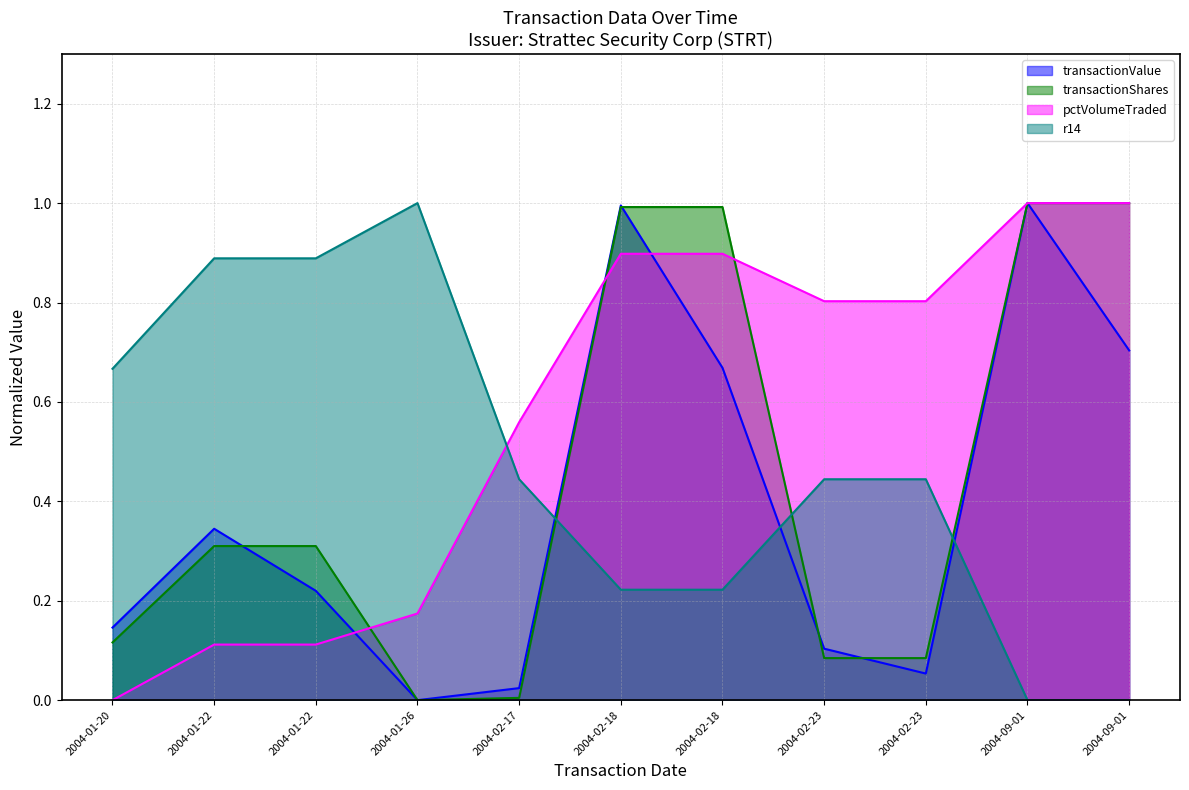

What is the difference between the maximum and minimum values in the pctVolumeTraded series?

1.0